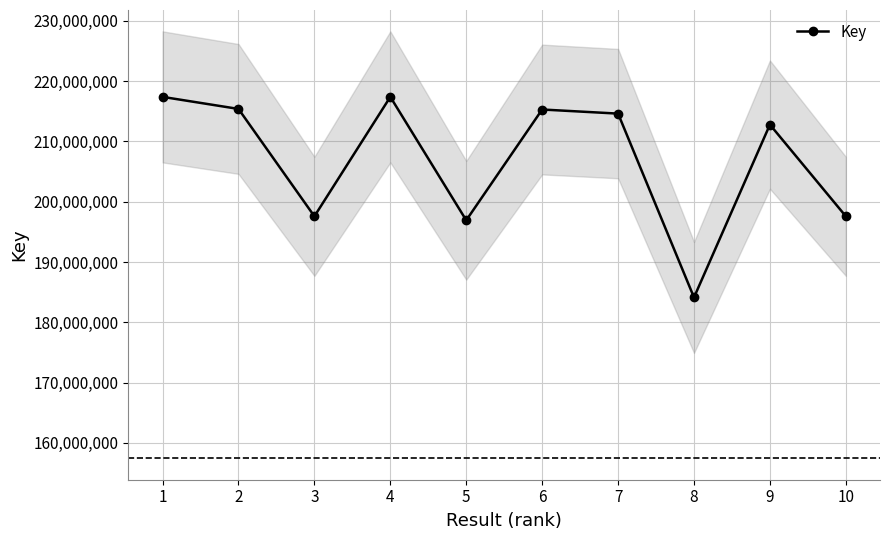

Reading left to right, extract all data points from this chart.

1=217396862	2=215396175	3=197585241	4=217397086	5=196924523	6=215301876	7=214620200	8=184125130	9=212793238	10=197584953